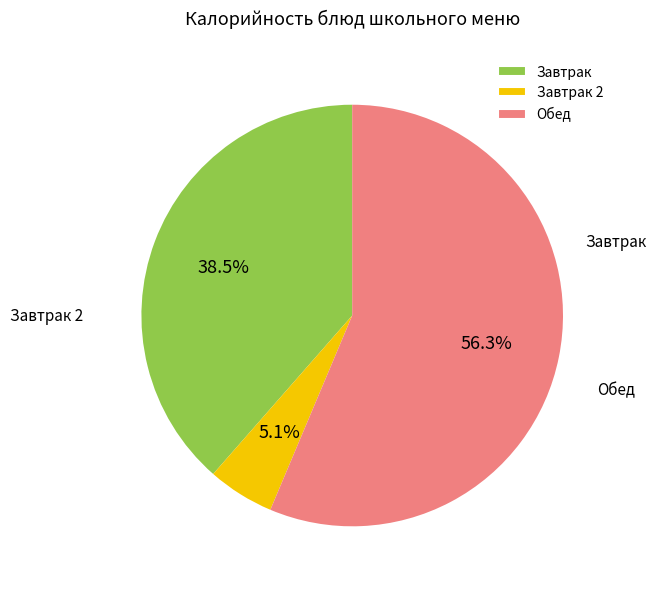

Rank the categories by value from lowest to highest.

Завтрак 2, Завтрак, Обед